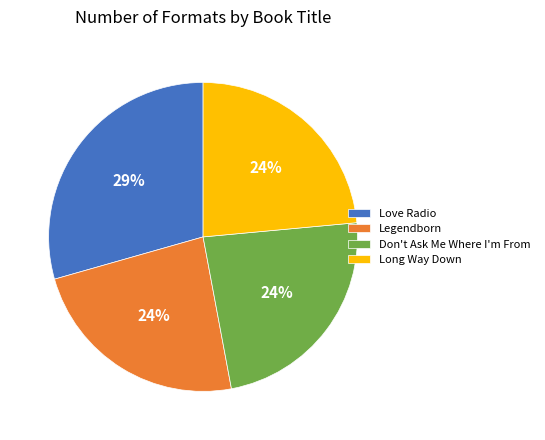

Is the sum of Love Radio and Don't Ask Me Where I'm From greater than half?

Yes